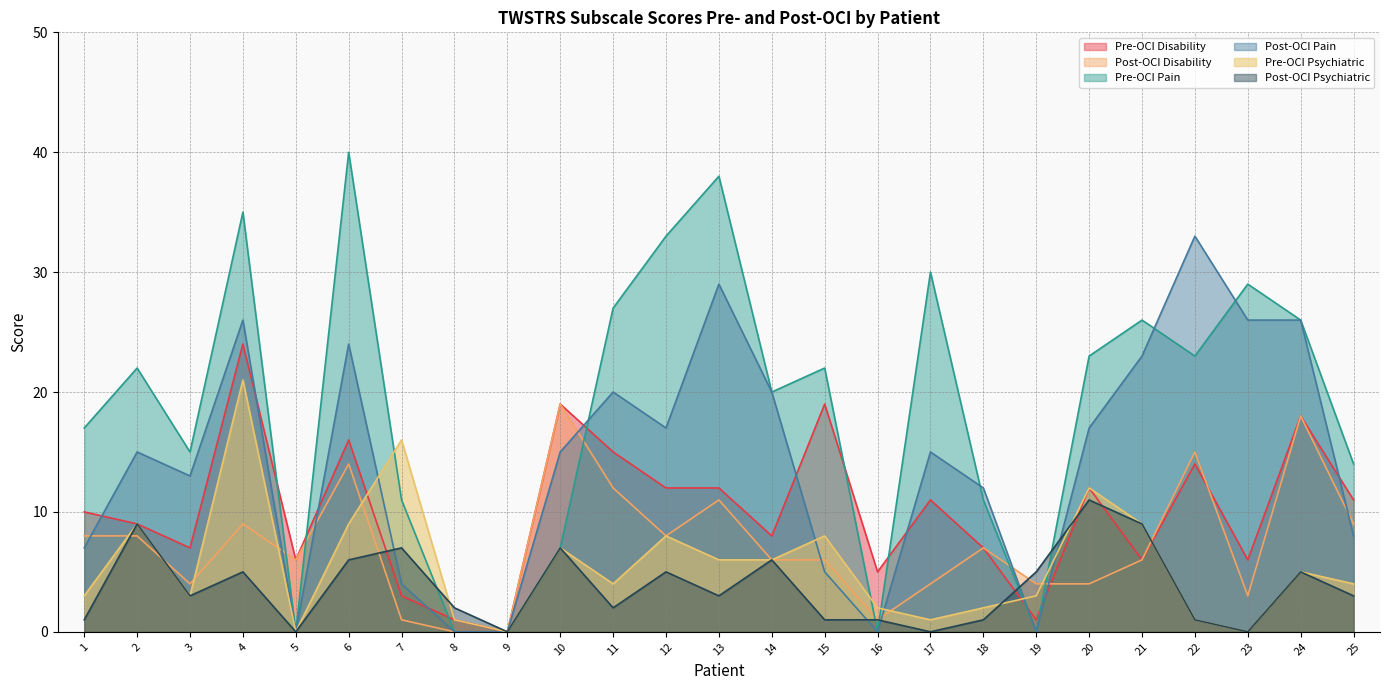

The value of Post-OCI Disability at 24 is 18. True or false?

True